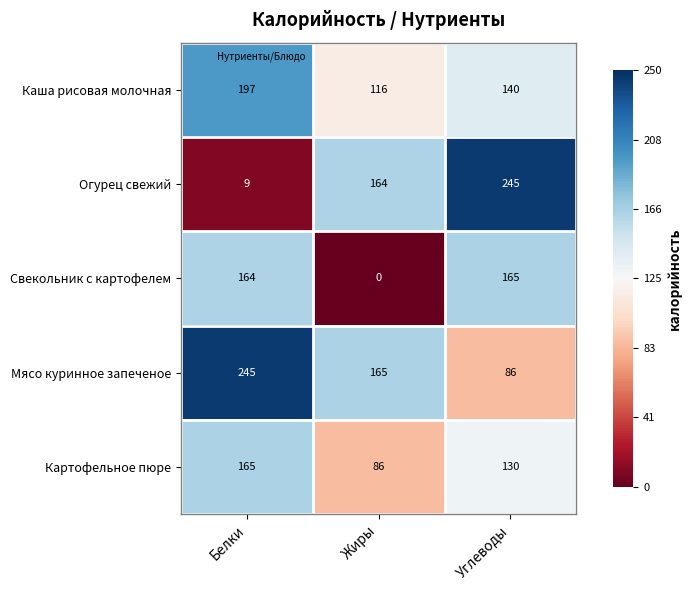

List the series in order of their overall mean, highest first.

Мясо куринное запеченое, Каша рисовая молочная, Огурец свежий, Картофельное пюре, Свекольник с картофелем